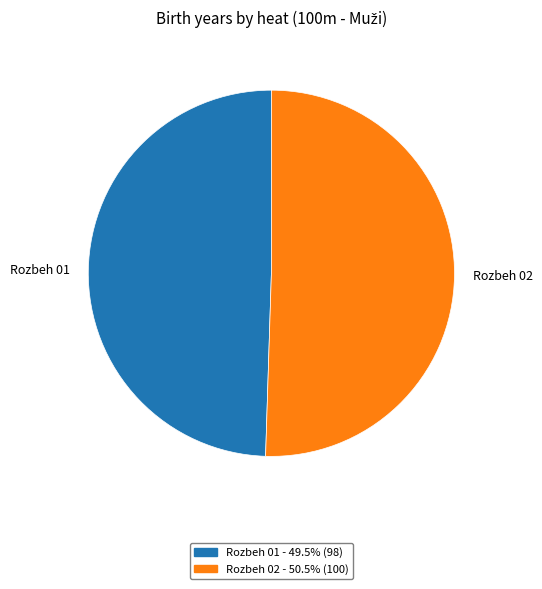

What is the largest slice in the pie chart?

Rozbeh 02